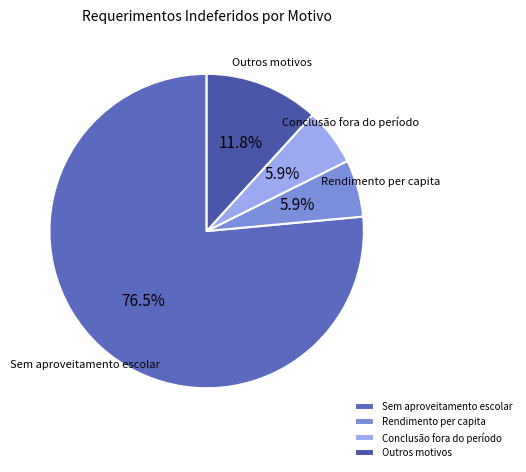

Which category accounts for the majority?

Sem aproveitamento escolar